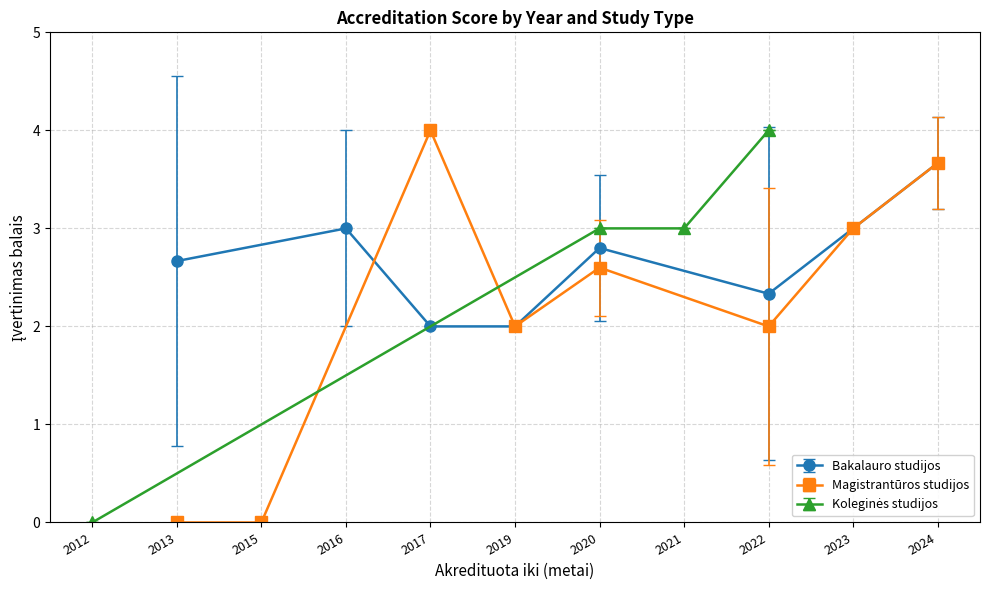

True or false: Bakalauro studijos has more than 1 points higher than both neighbors.

True